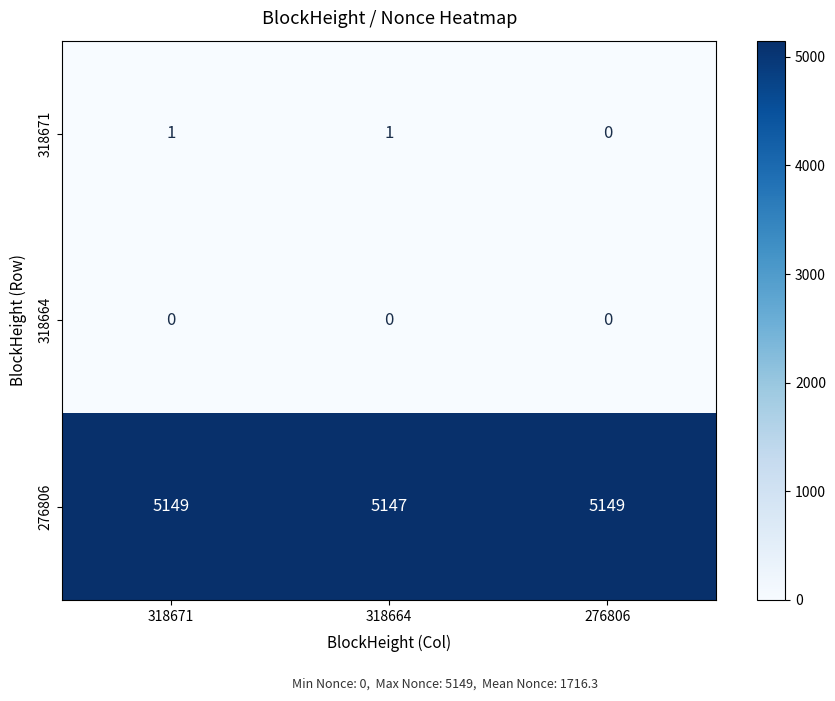

Which series has the widest spread of values?

276806